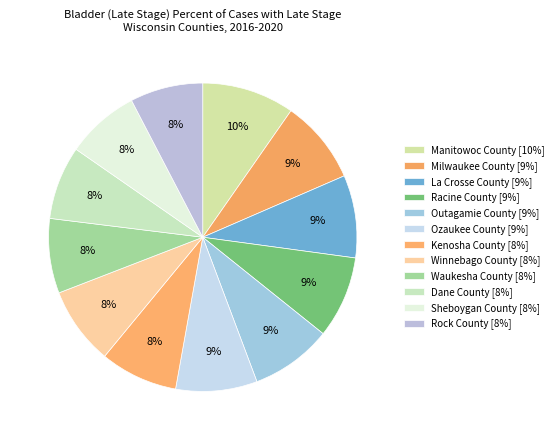

The Kenosha County slice represents 8% of the pie. True or false?

True